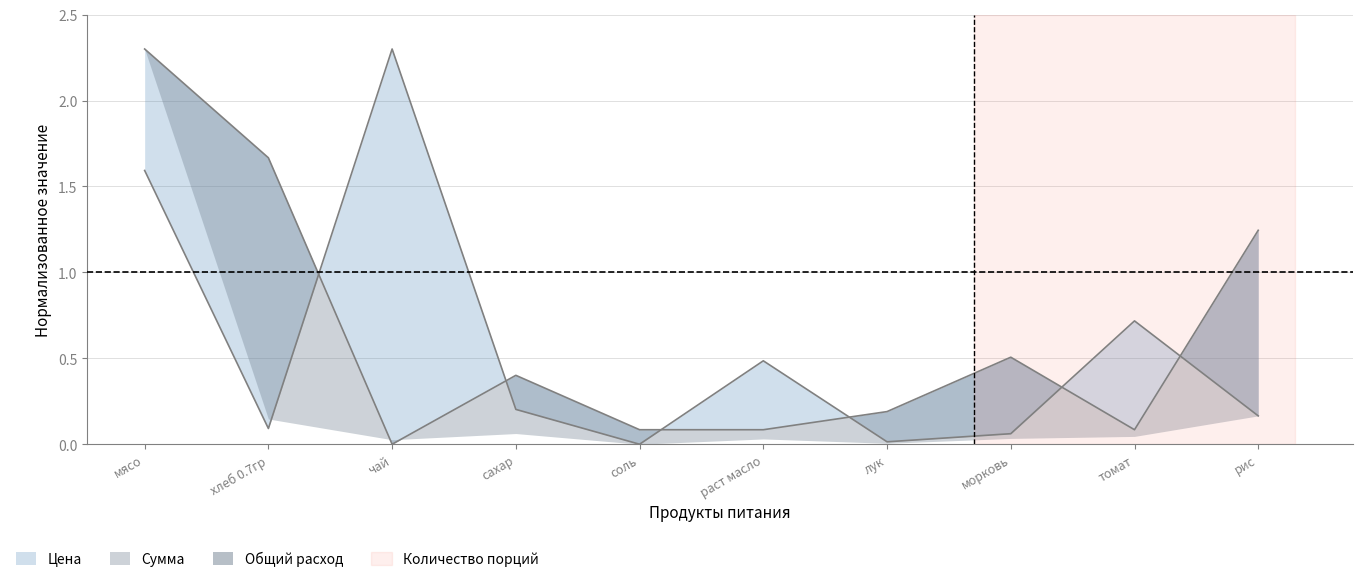

Is it true that Общий расход equals 0.1 at соль?

True